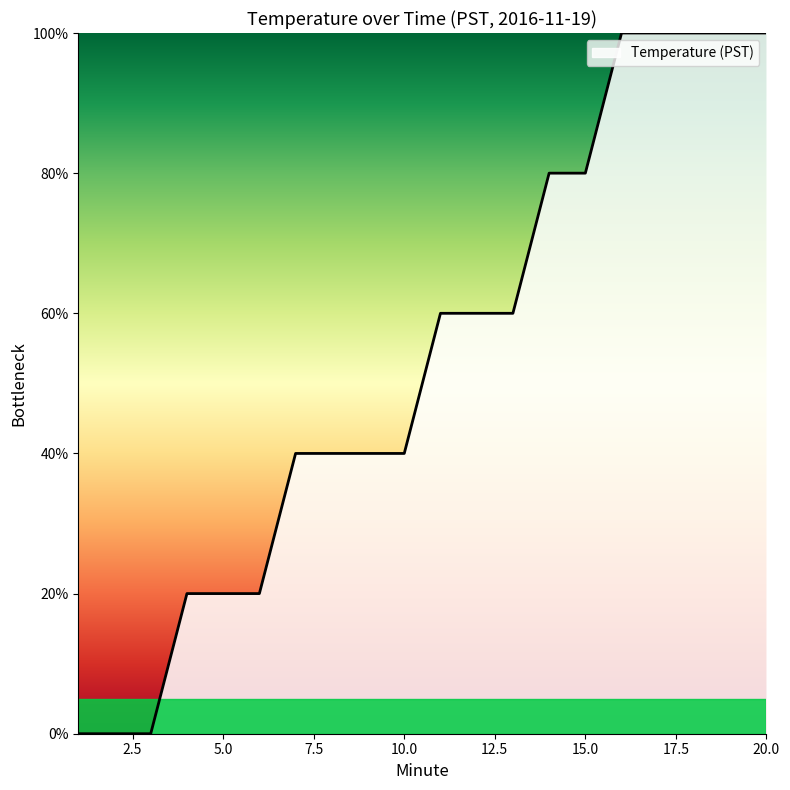

What is the greatest value displayed?

100.0